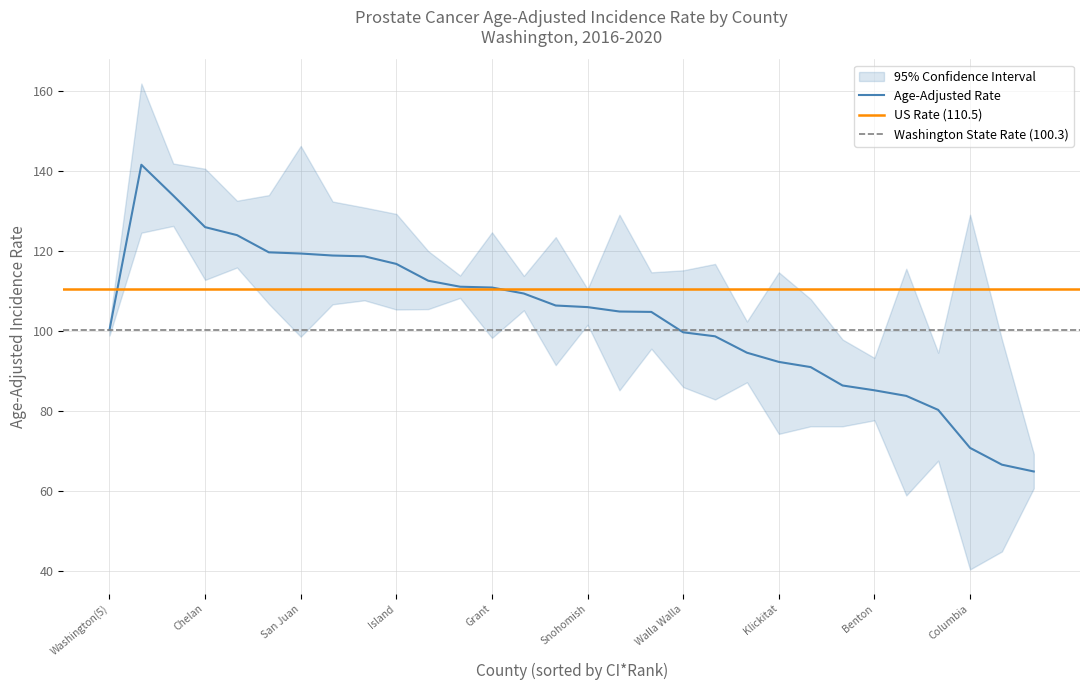

At how many categories does at least one series exceed 68?

30